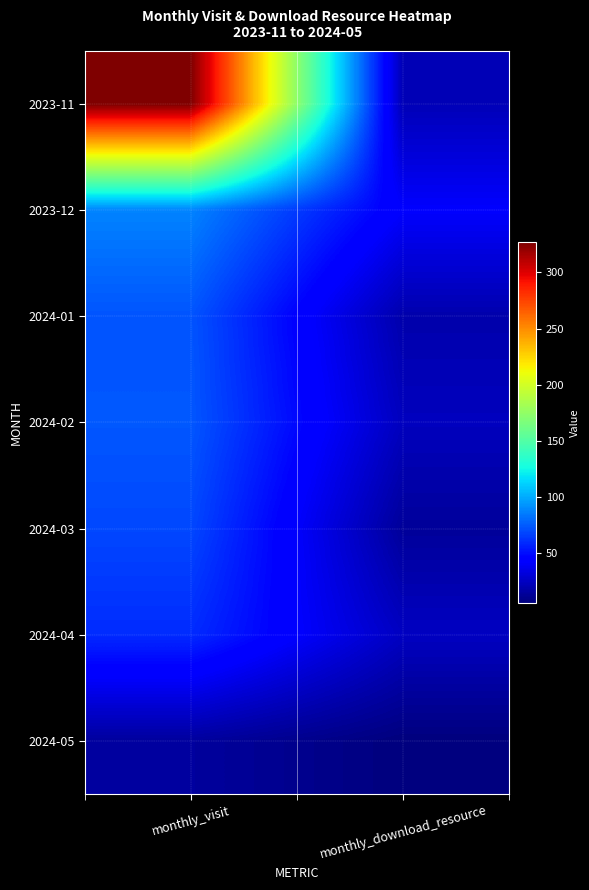

Reading right to left, what are all the values shown in this chart?

2023-11: monthly_download_resource=22	monthly_visit=327
2023-12: monthly_download_resource=42	monthly_visit=88
2024-01: monthly_download_resource=19	monthly_visit=73
2024-02: monthly_download_resource=24	monthly_visit=74
2024-03: monthly_download_resource=14	monthly_visit=69
2024-04: monthly_download_resource=25	monthly_visit=60
2024-05: monthly_download_resource=6	monthly_visit=15